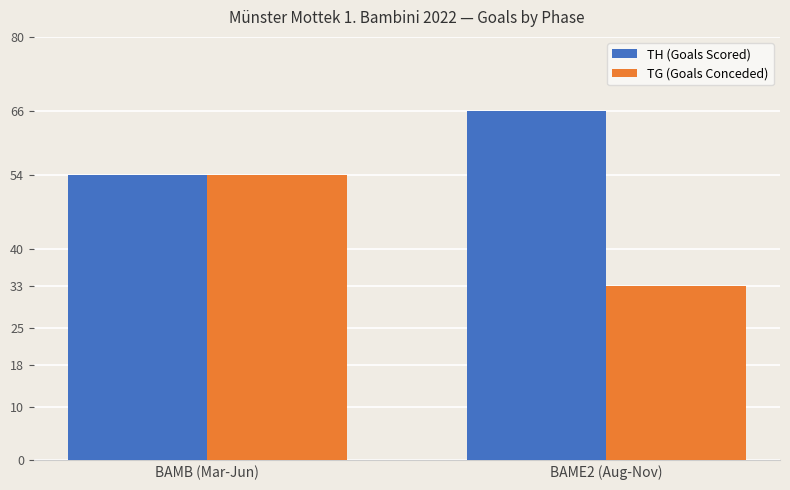

How many bars are there in total?

4